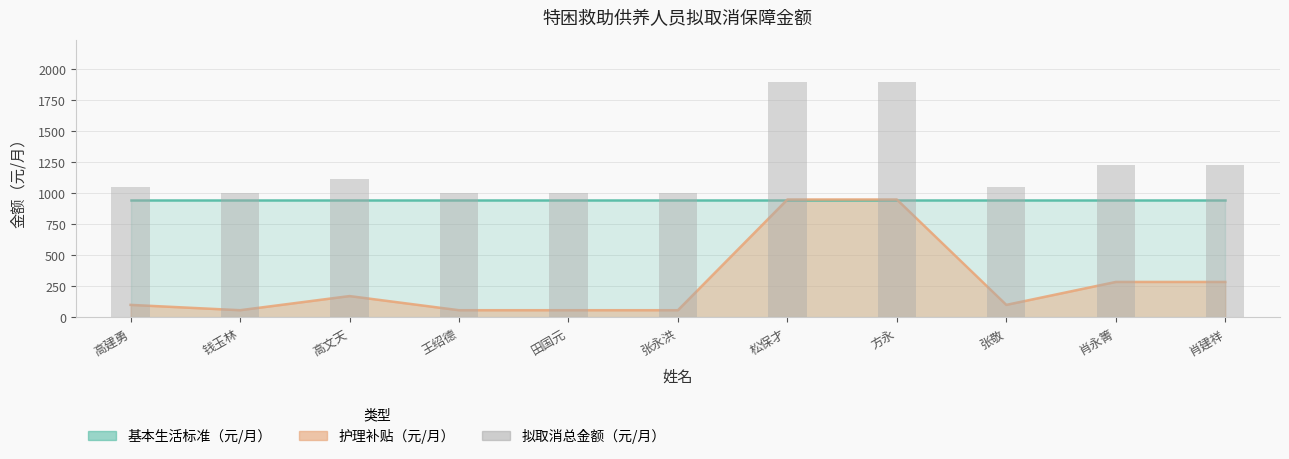

The value at 田国元 is 520. True or false?

False